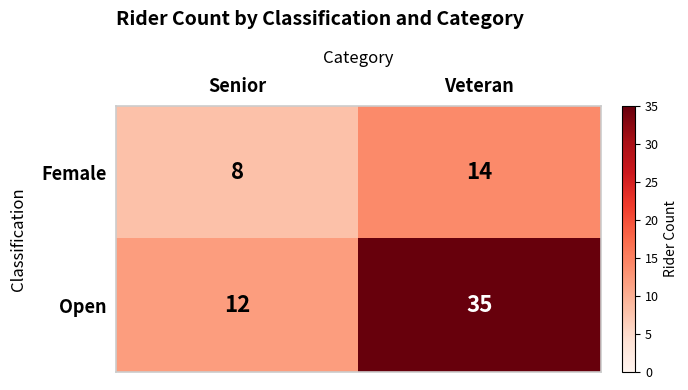

Reading left to right, what are all the values shown in this chart?

Female: 8	14
Open: 12	35